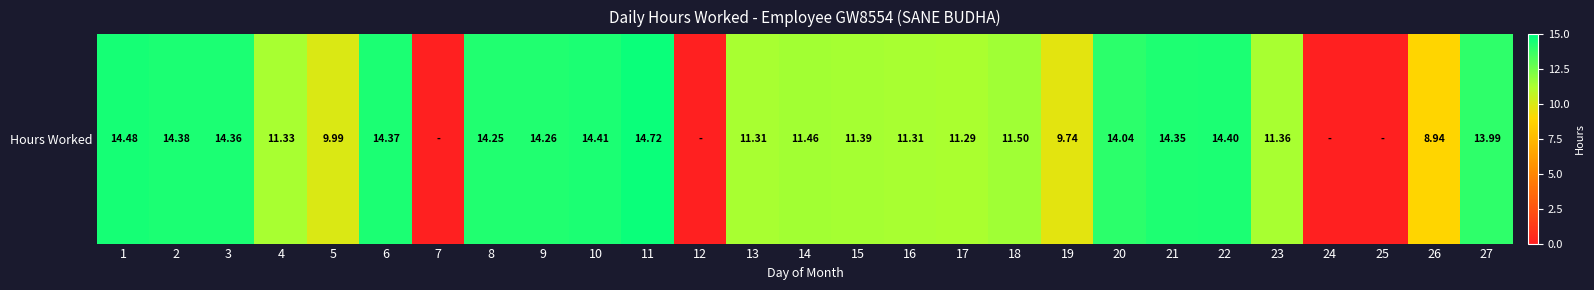

What is the sum of the values at 4 and 25?

11.3